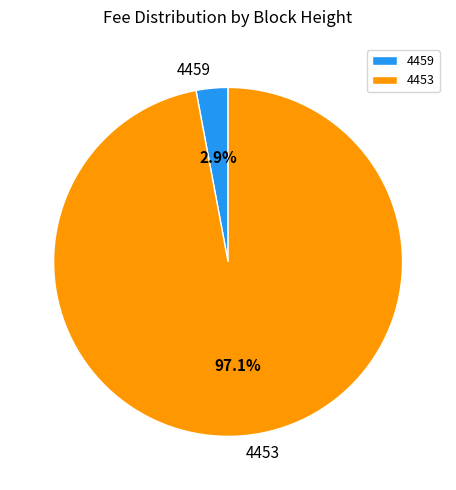

Which category has the smallest portion of the pie?

4459